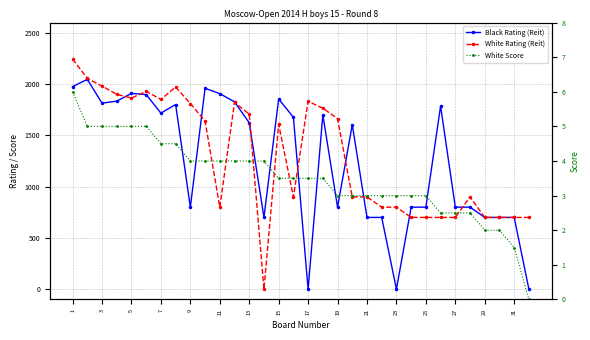

How many data points in Black Rating (Reit) are less than 1623?

16